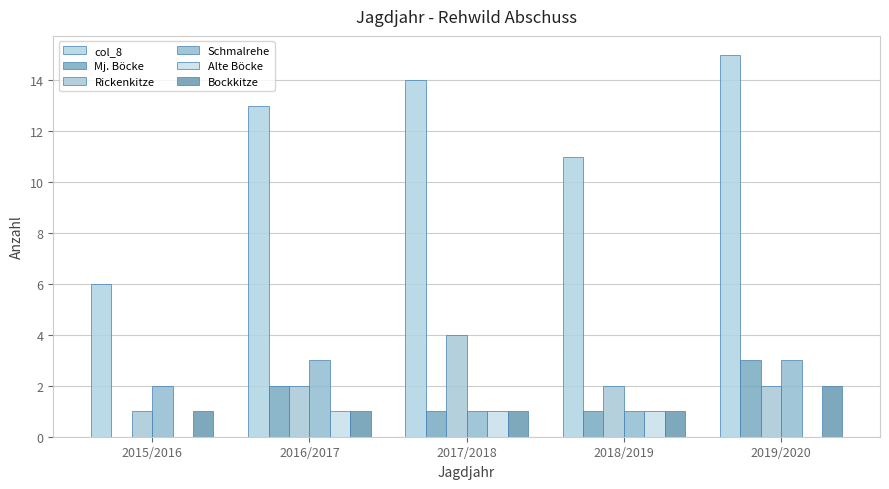

Rank the categories by col_8 value from highest to lowest.

2019/2020, 2017/2018, 2016/2017, 2018/2019, 2015/2016